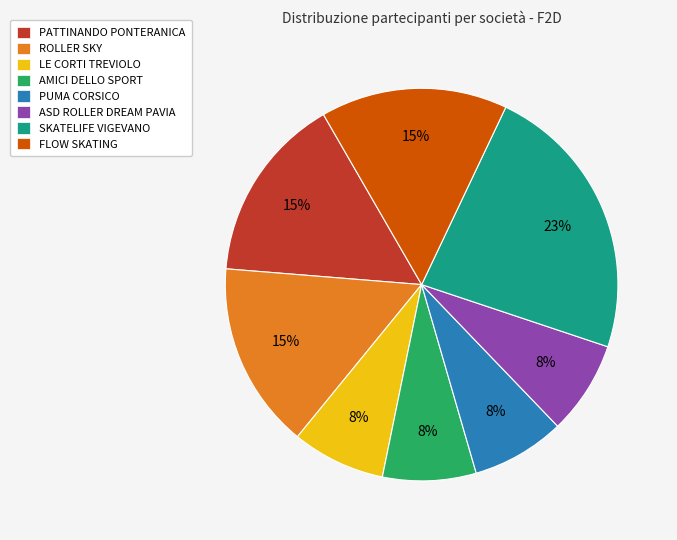

The PUMA CORSICO slice represents 8% of the pie. True or false?

True